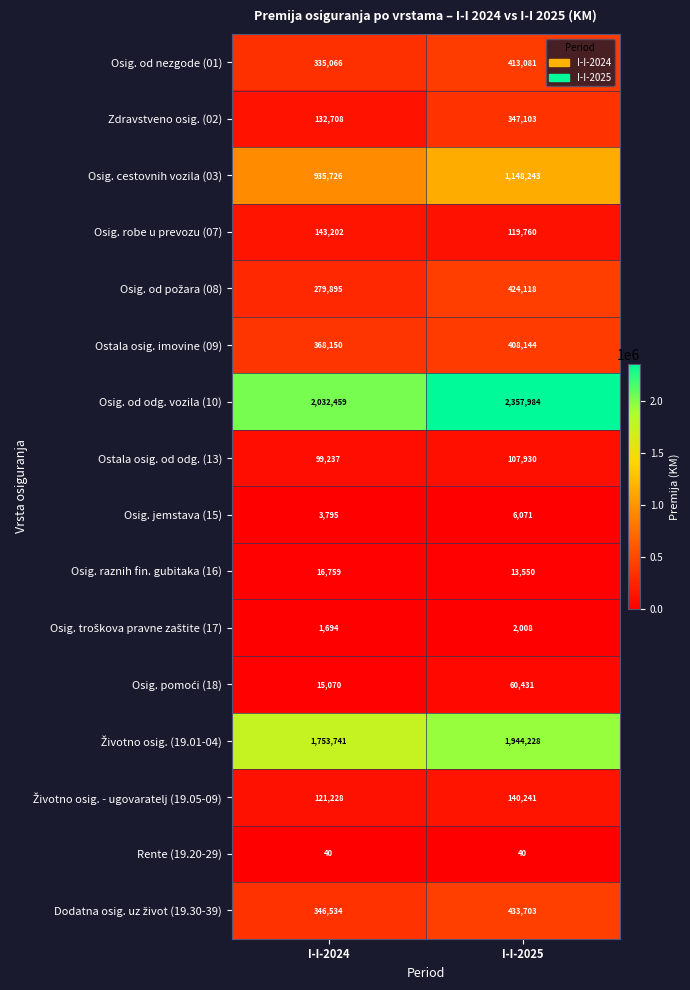

Rank the categories by Osig. robe u prevozu (07) value from highest to lowest.

I-I-2024, I-I-2025